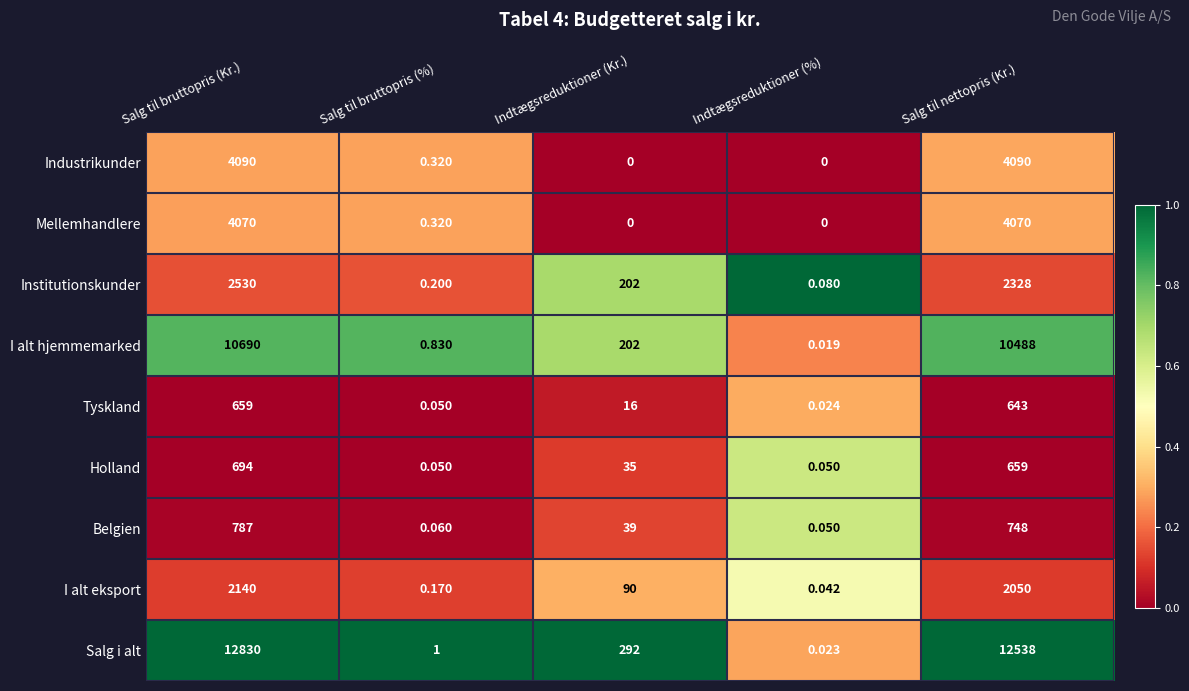

How many values in the I alt eksport series are below 90?

2